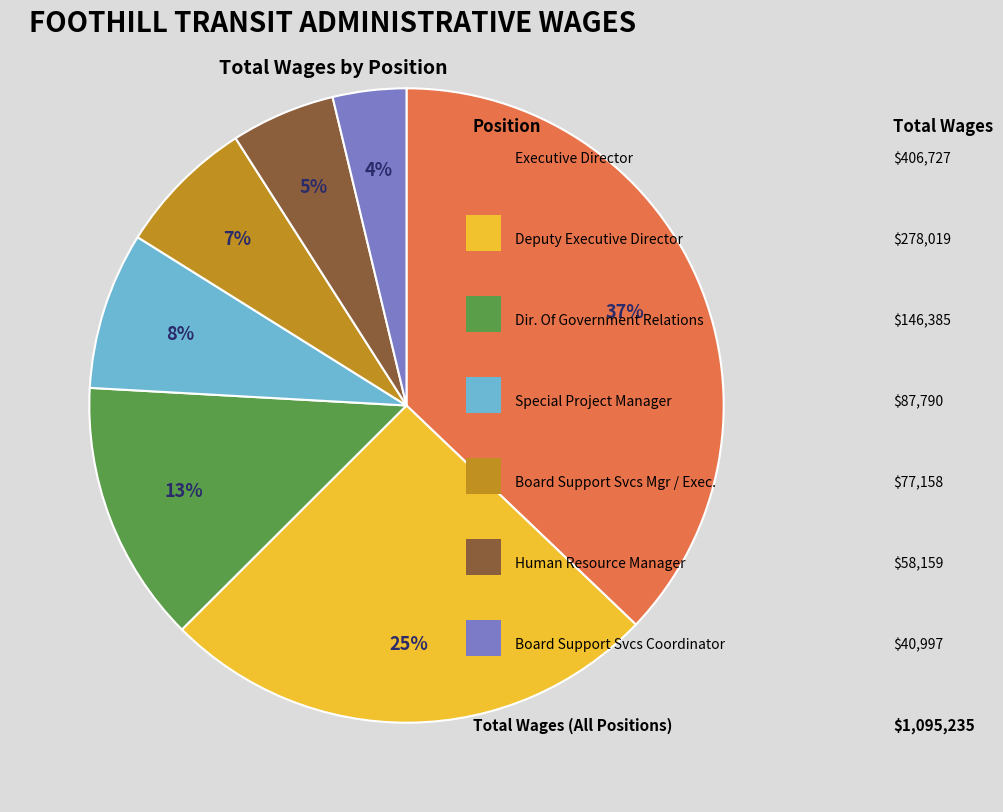

How many segments does this pie chart have?

7